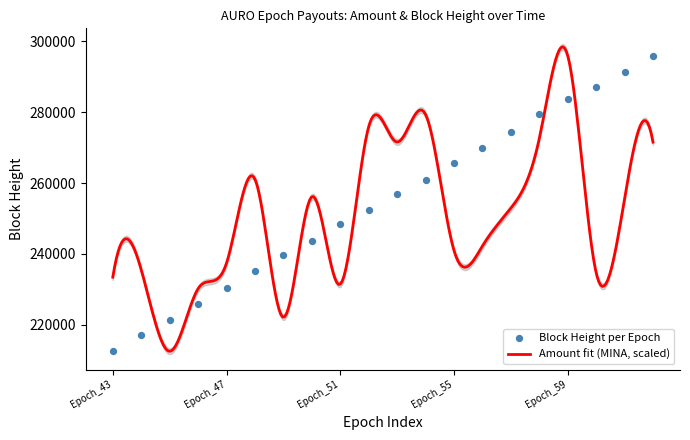

Which has a higher value, Epoch_50 or Epoch_56?

Epoch_56